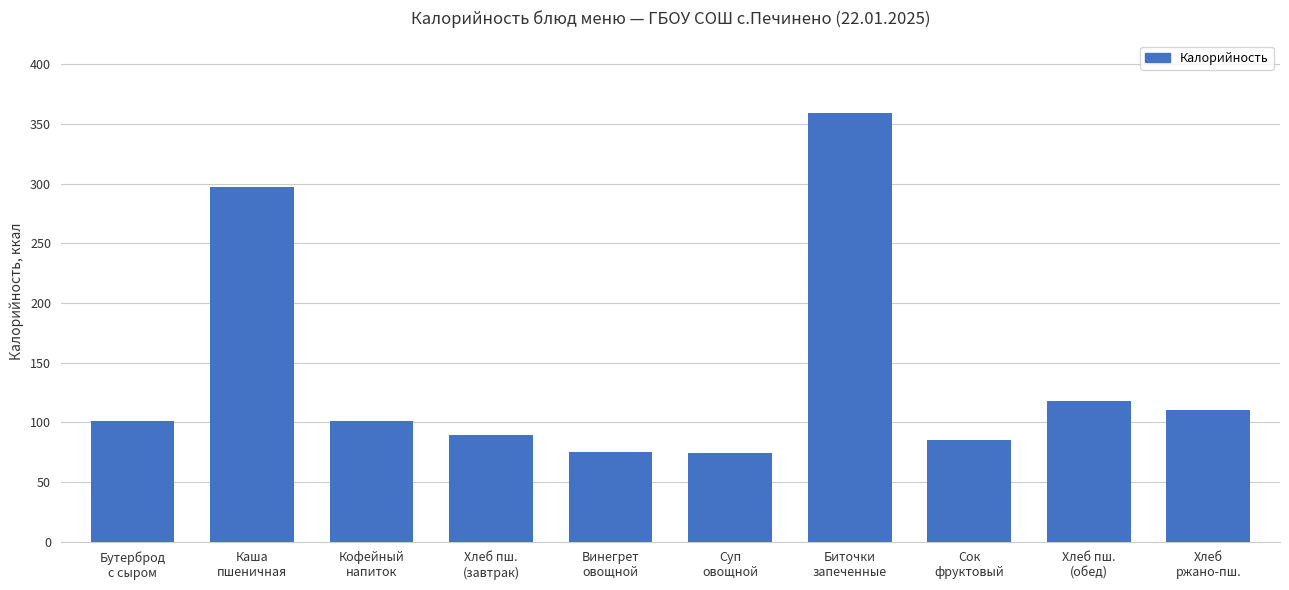

Read the value at Биточки
запеченные.

359